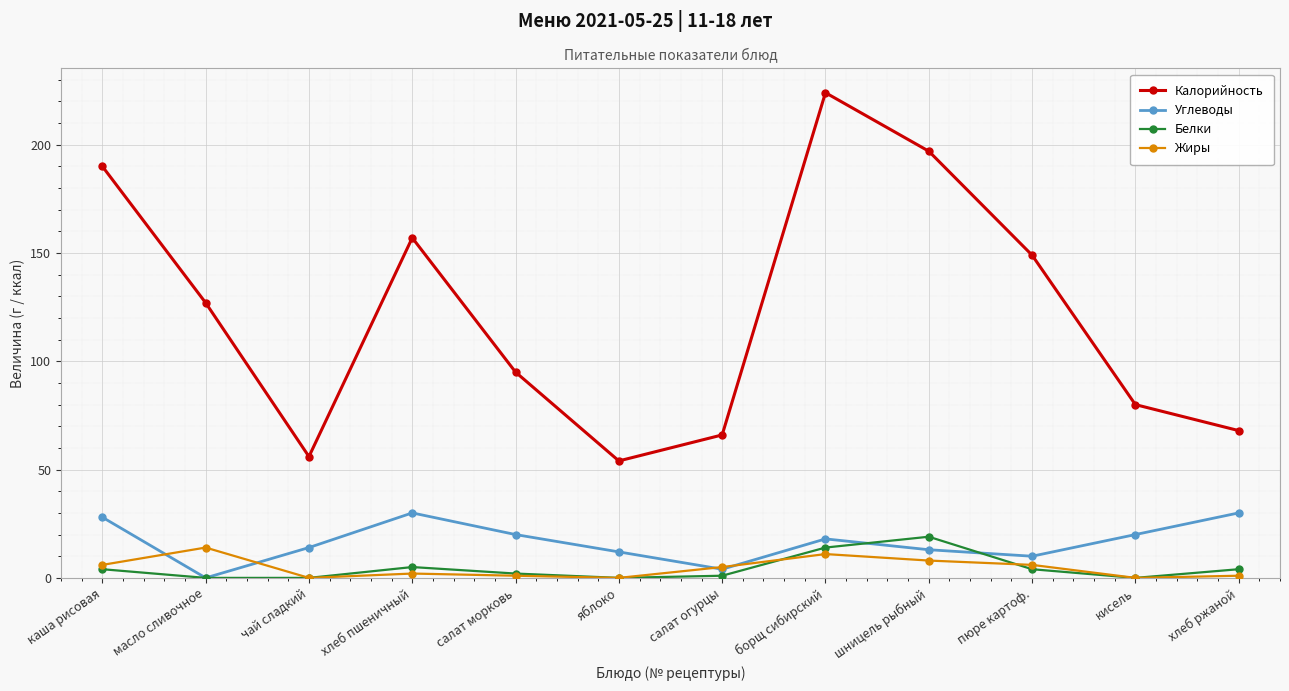

What is the spread (max minus min) of values at чай сладкий?

56